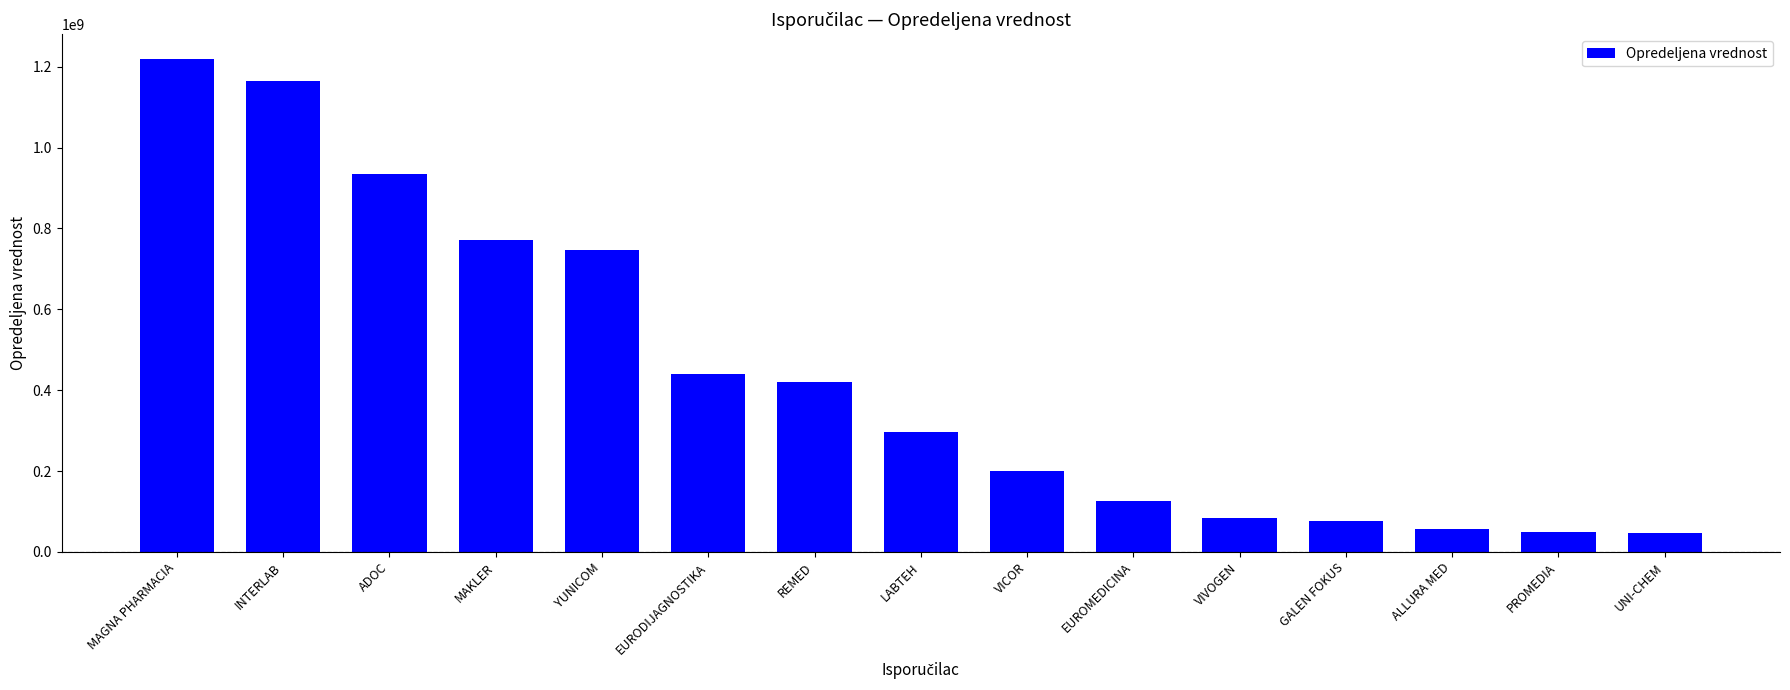

What is the value of the 7th bar from the left?

420402230.0